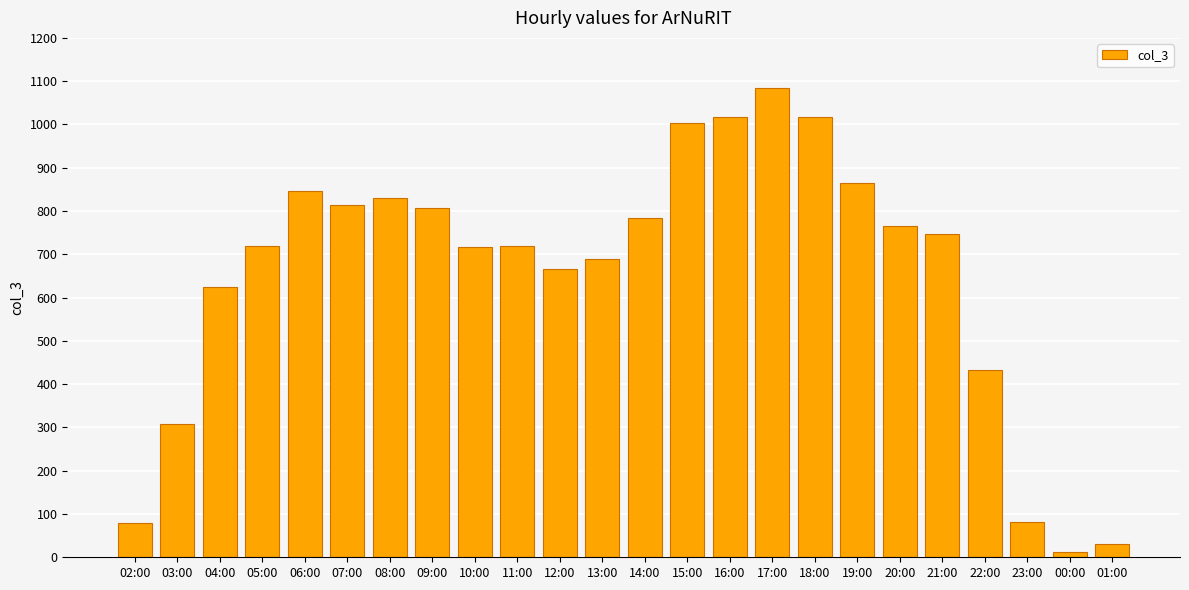

What is the label of the 11th bar from the left?

12:00